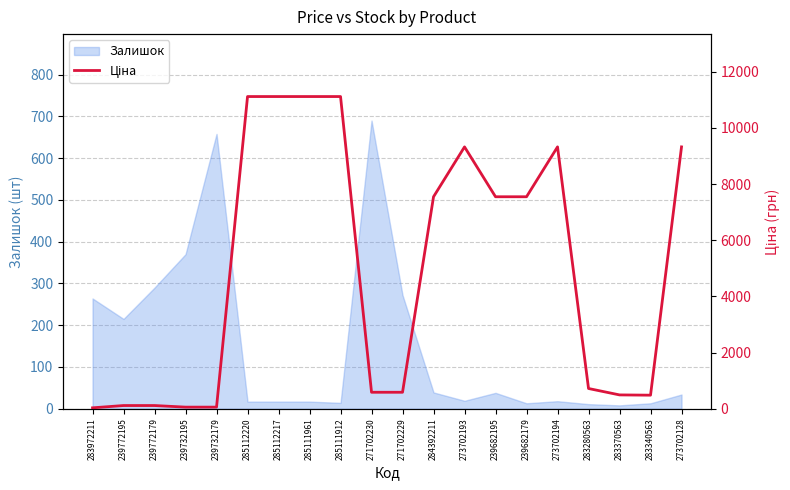

The Залишок series shows 191 at 239772179. True or false?

False